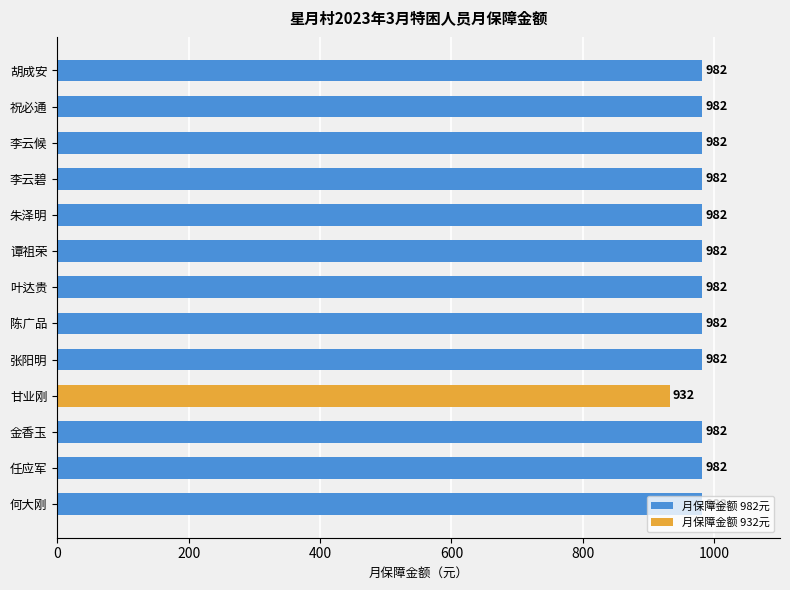

Which label corresponds to the smallest value in the chart?

甘业刚